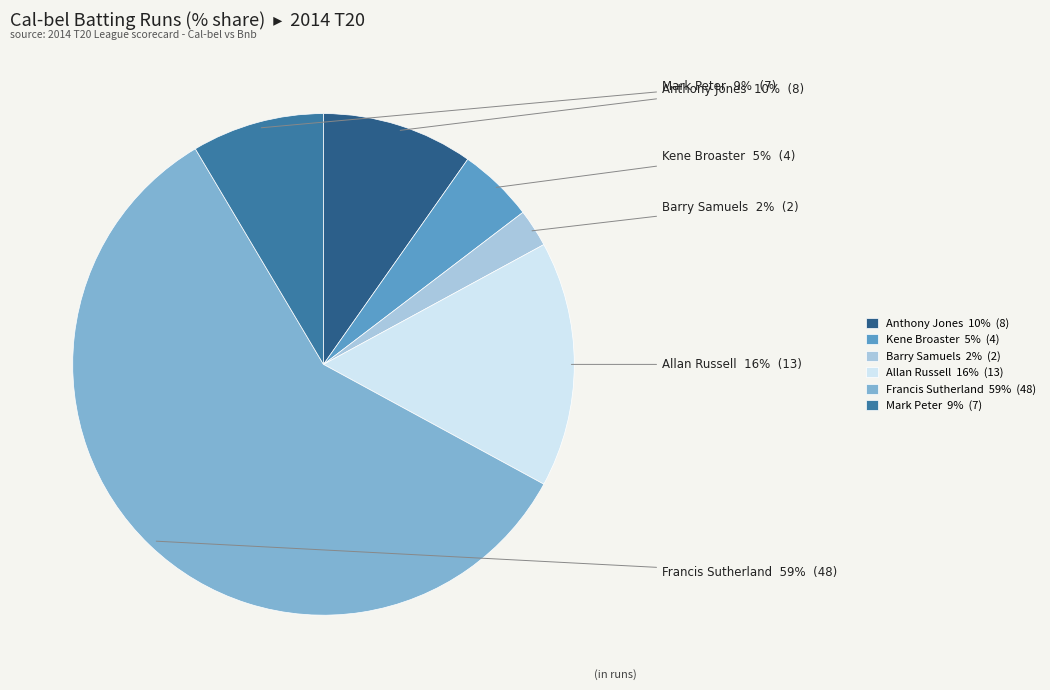

True or false: Kene Broaster accounts for 5% of the total.

True